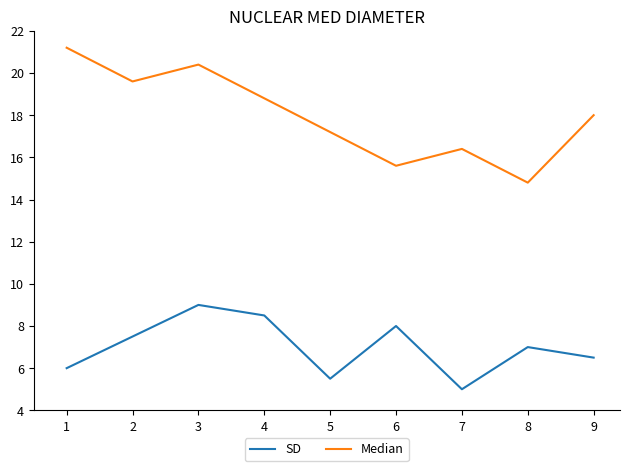

Between 2 and 1, which is larger?

2